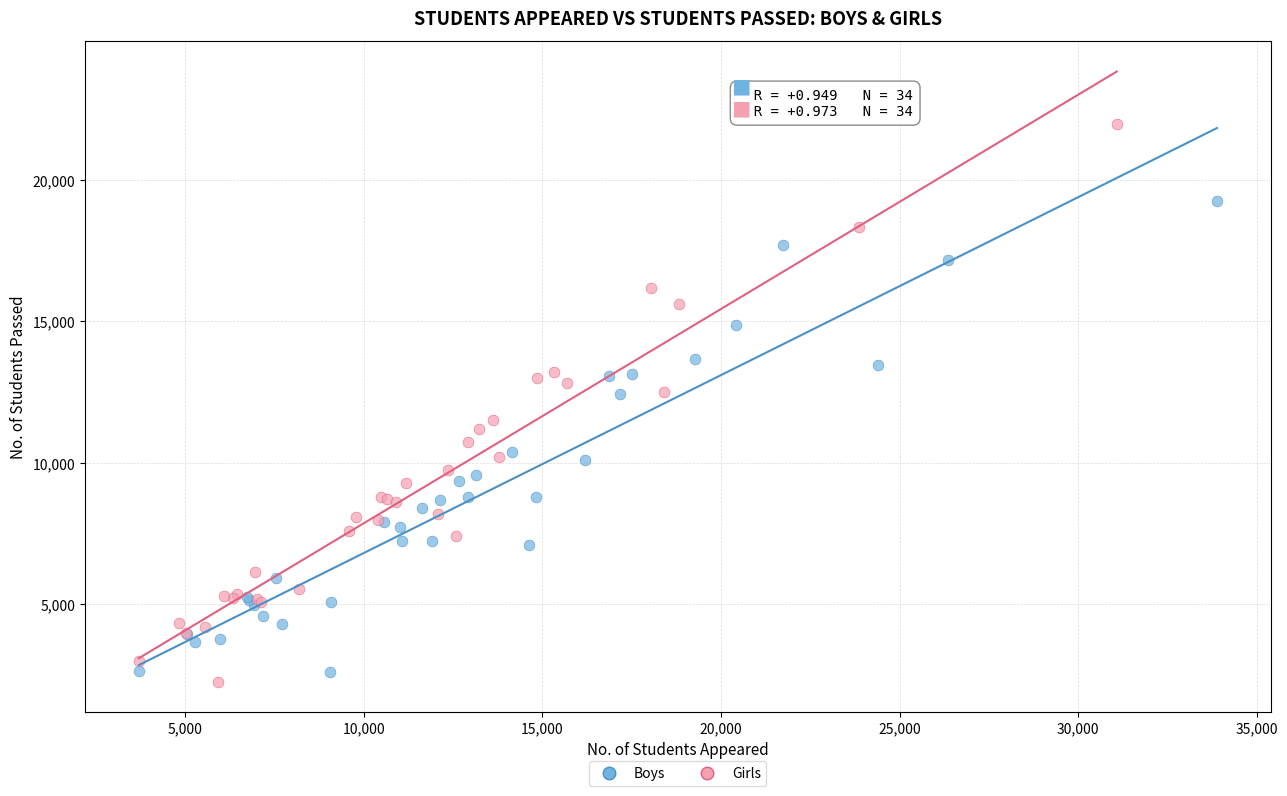

Which series contains the lowest Y value?

Girls